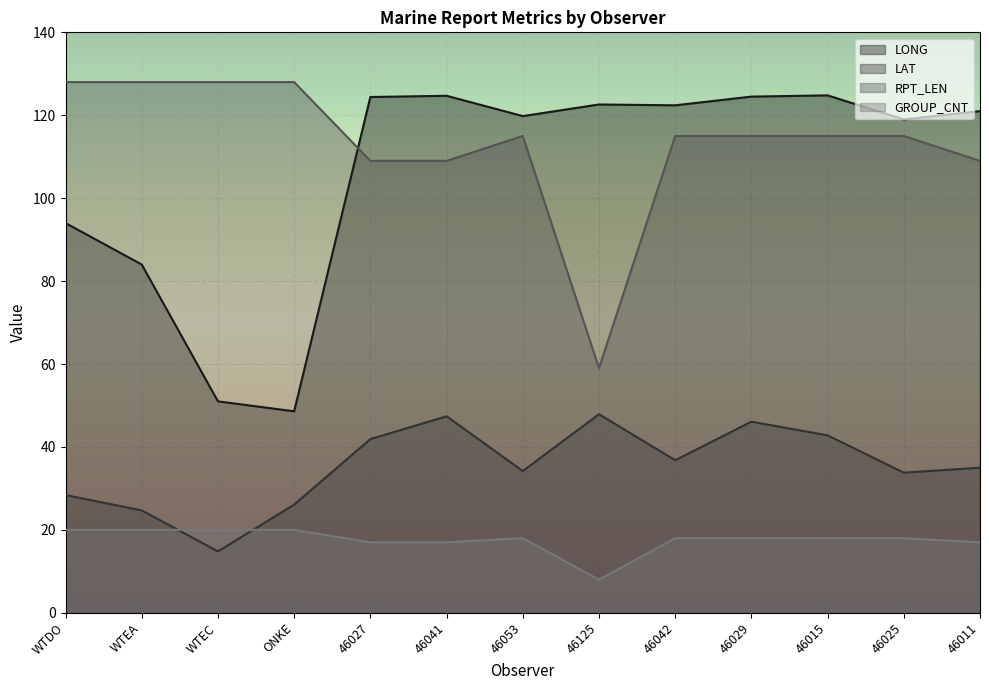

How many series are shown in this chart?

4